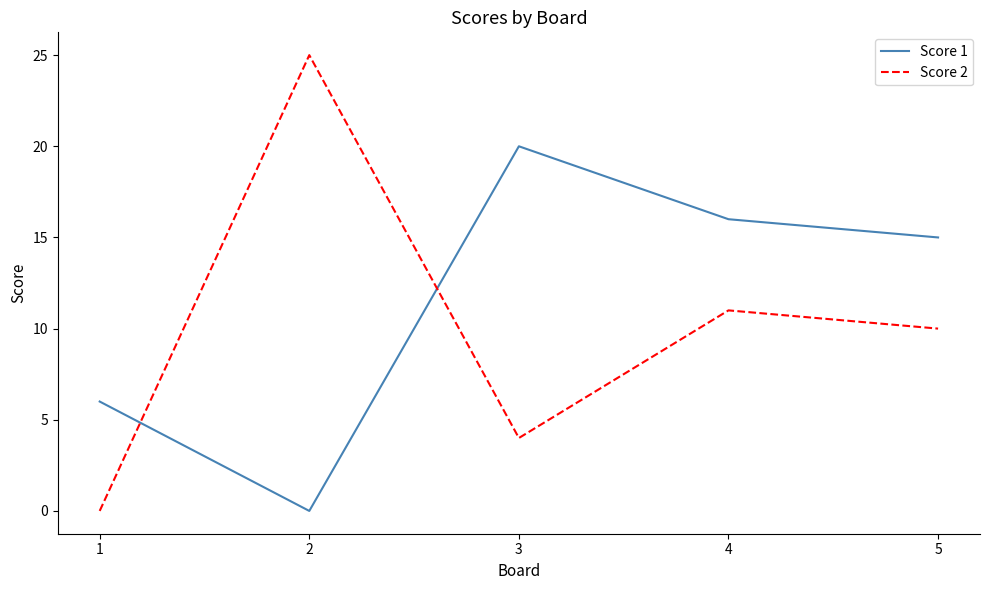

List the labels in order of Score 2 value, largest first.

2, 4, 5, 3, 1